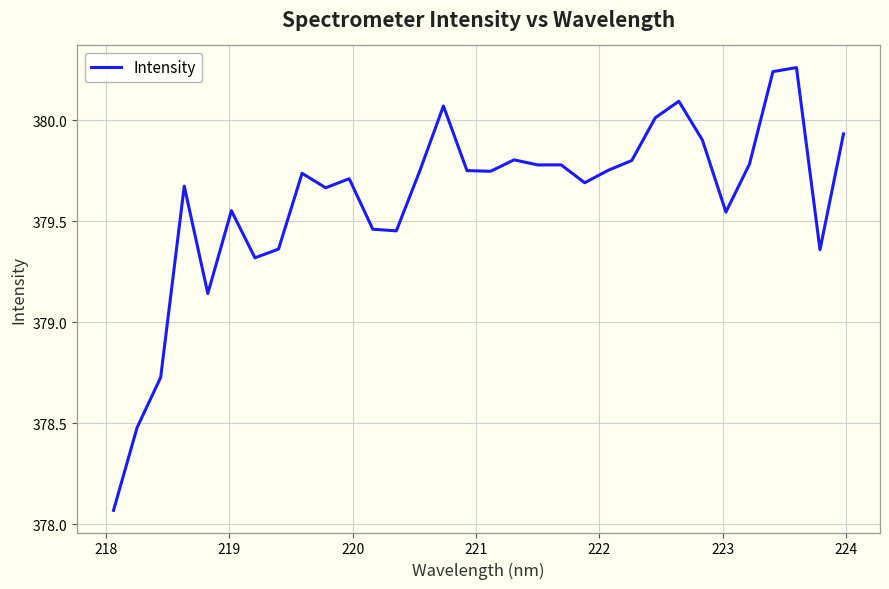

What is the difference between the maximum and minimum values?

2.2